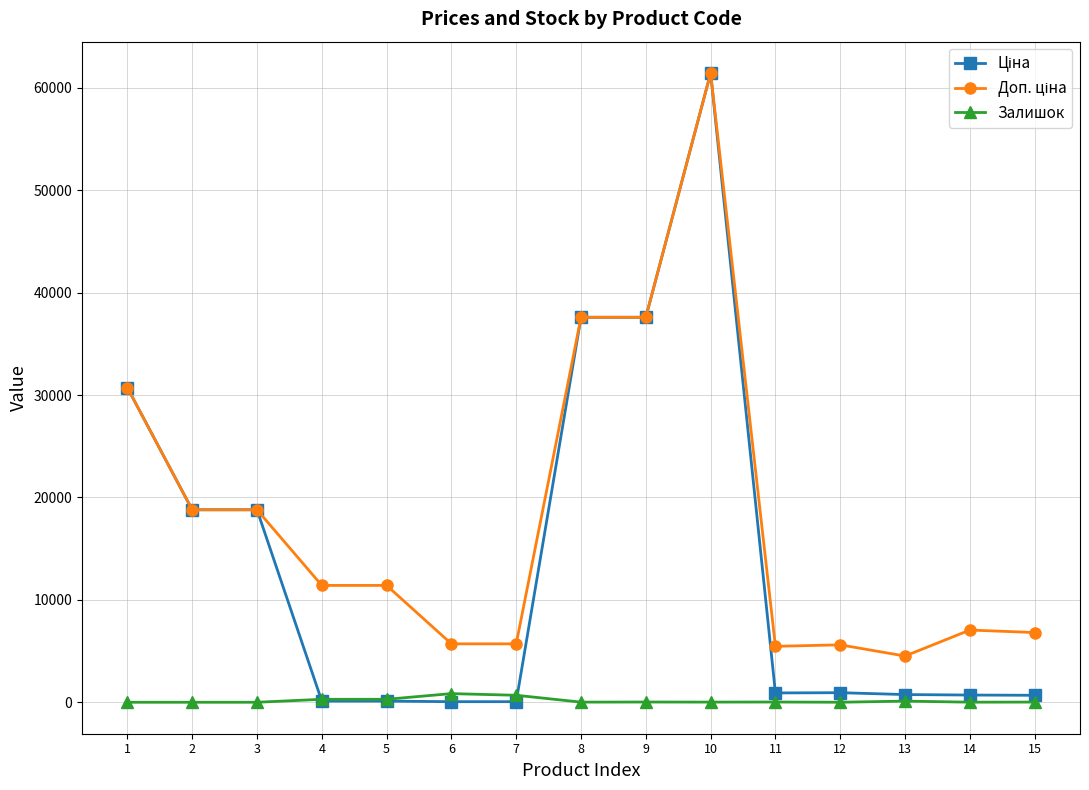

What is the greatest value displayed?

61434.3